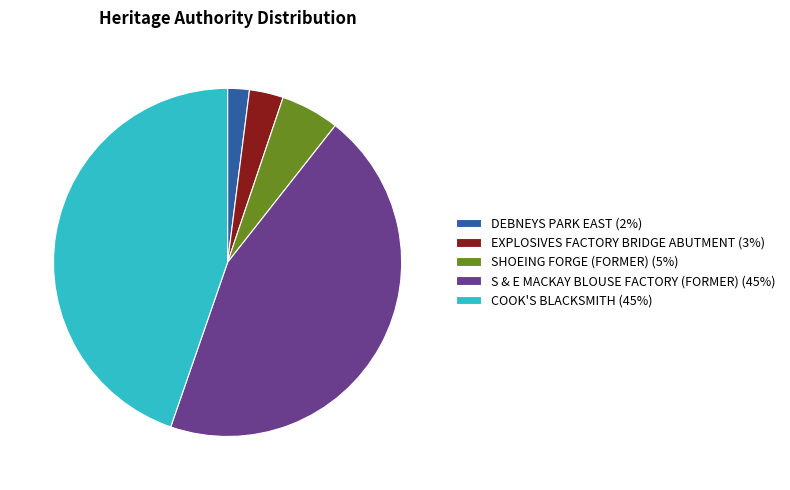

Which has a higher value, COOK'S BLACKSMITH (45%) or DEBNEYS PARK EAST (2%)?

COOK'S BLACKSMITH (45%)